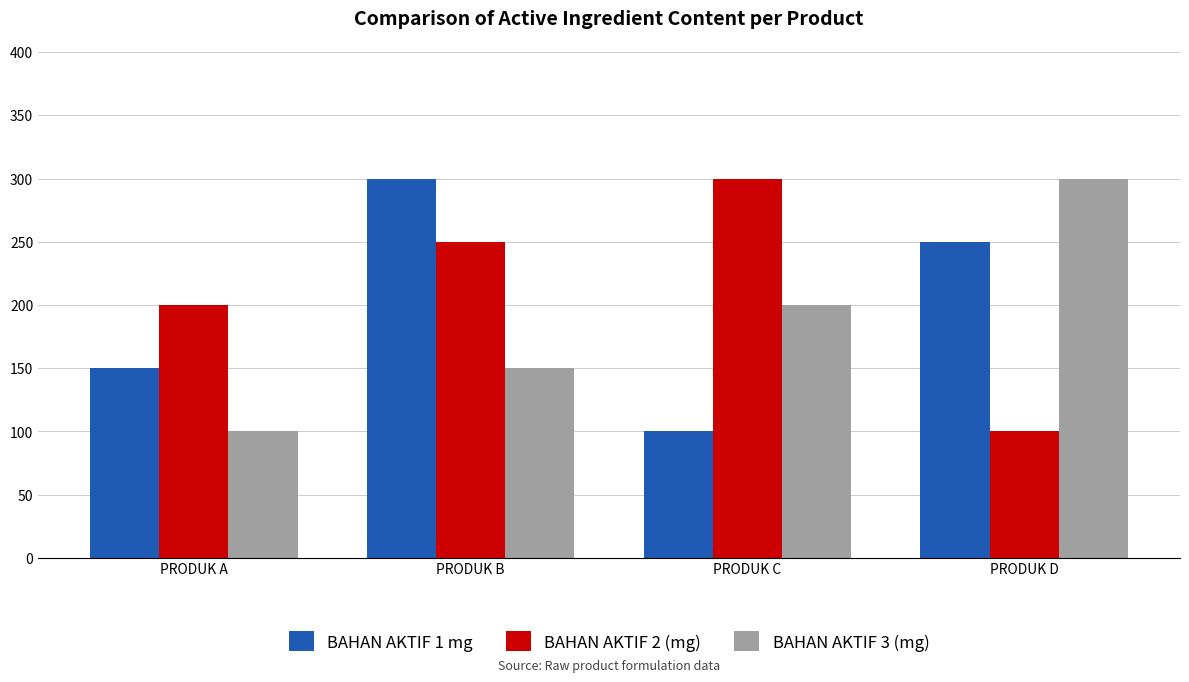

Reading left to right, transcribe all the data shown in this chart.

BAHAN AKTIF 1 mg: PRODUK A=150	PRODUK B=300	PRODUK C=100	PRODUK D=250
BAHAN AKTIF 2 (mg): PRODUK A=200	PRODUK B=250	PRODUK C=300	PRODUK D=100
BAHAN AKTIF 3 (mg): PRODUK A=100	PRODUK B=150	PRODUK C=200	PRODUK D=300